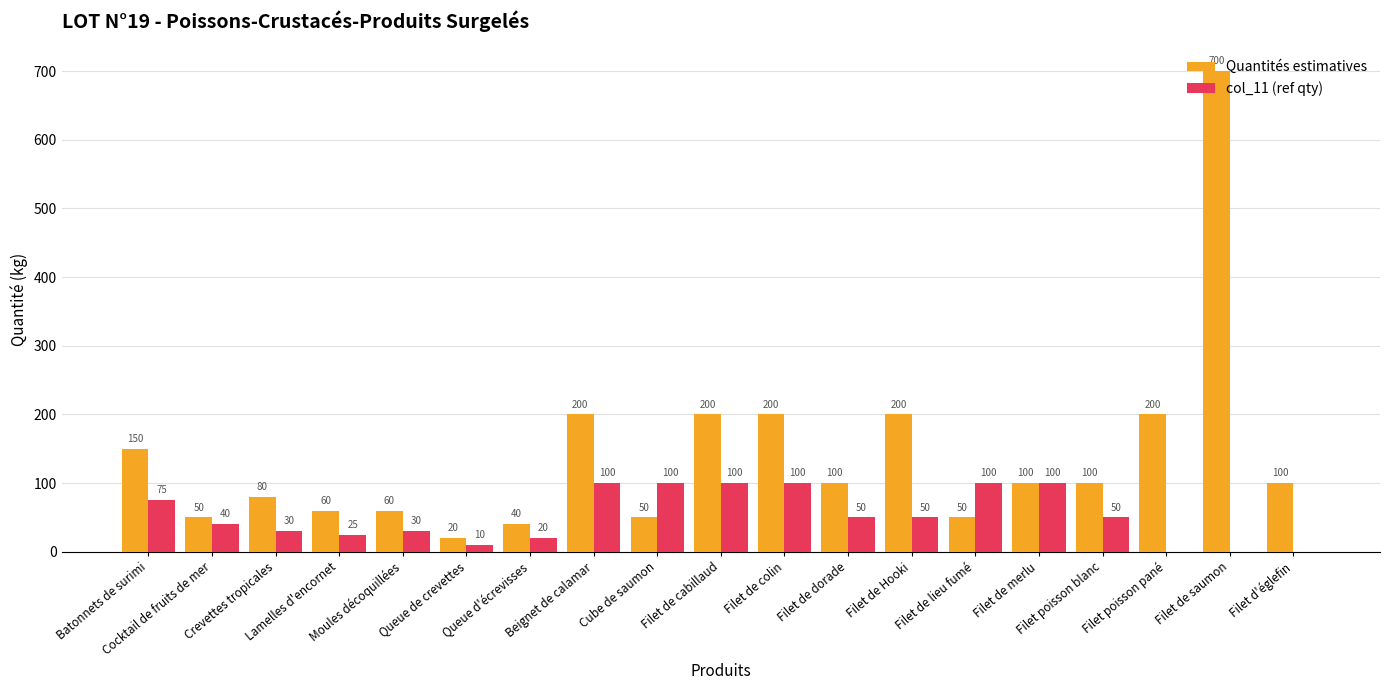

Which series has the largest total across all categories?

Quantités estimatives